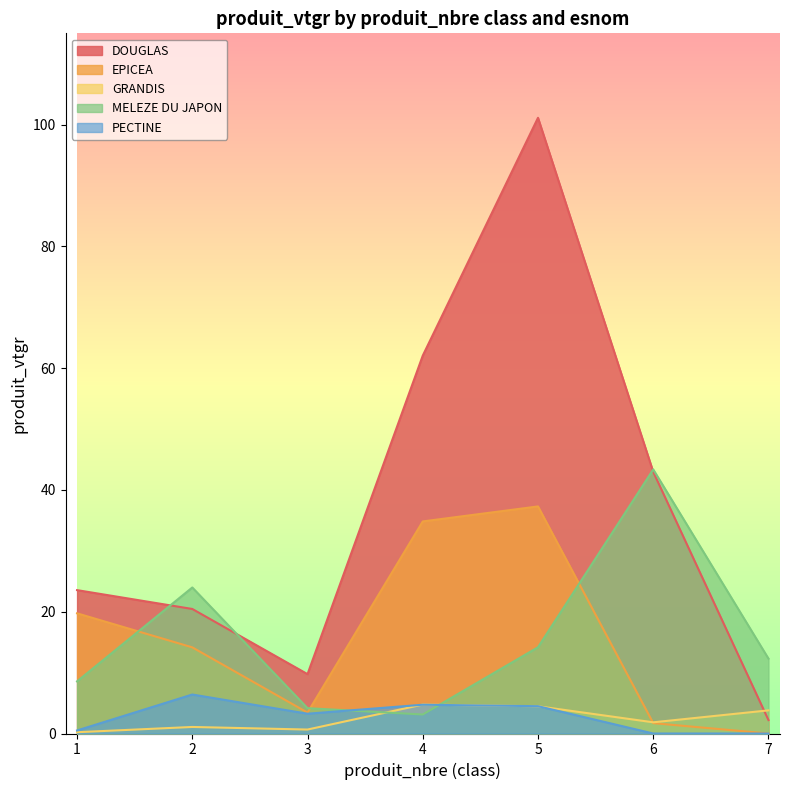

Which series has the largest range (max minus min)?

DOUGLAS